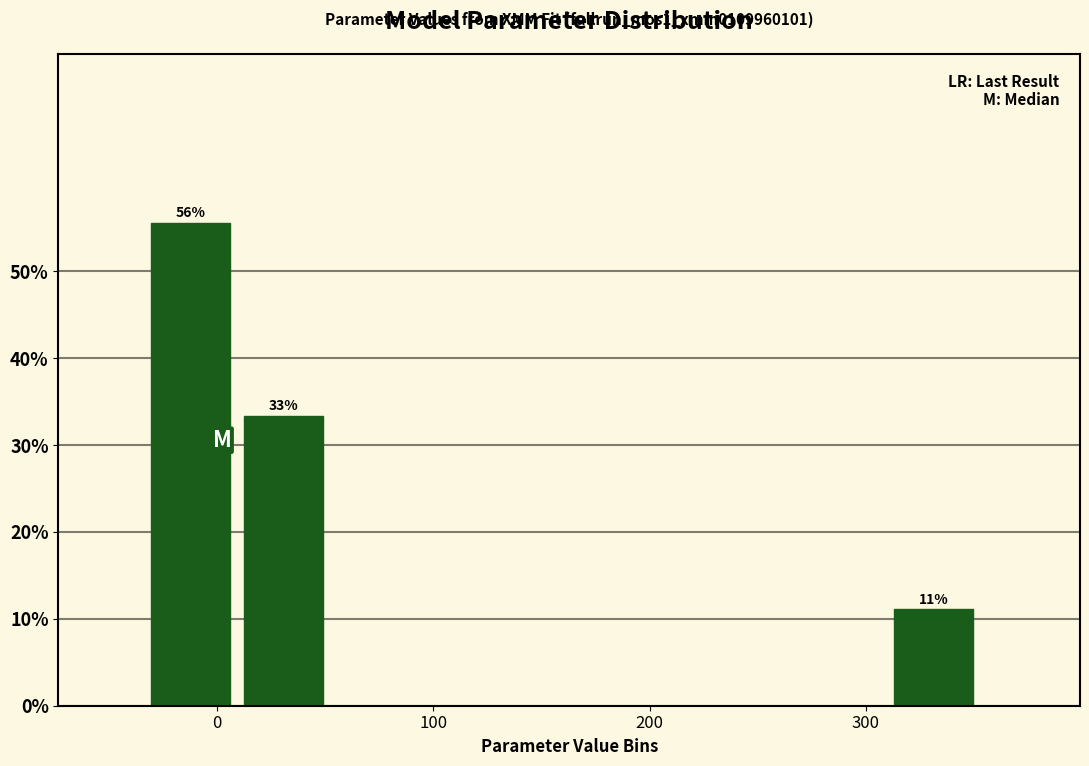

Over which range of the x-axis is the bar tallest?

-30 to 10